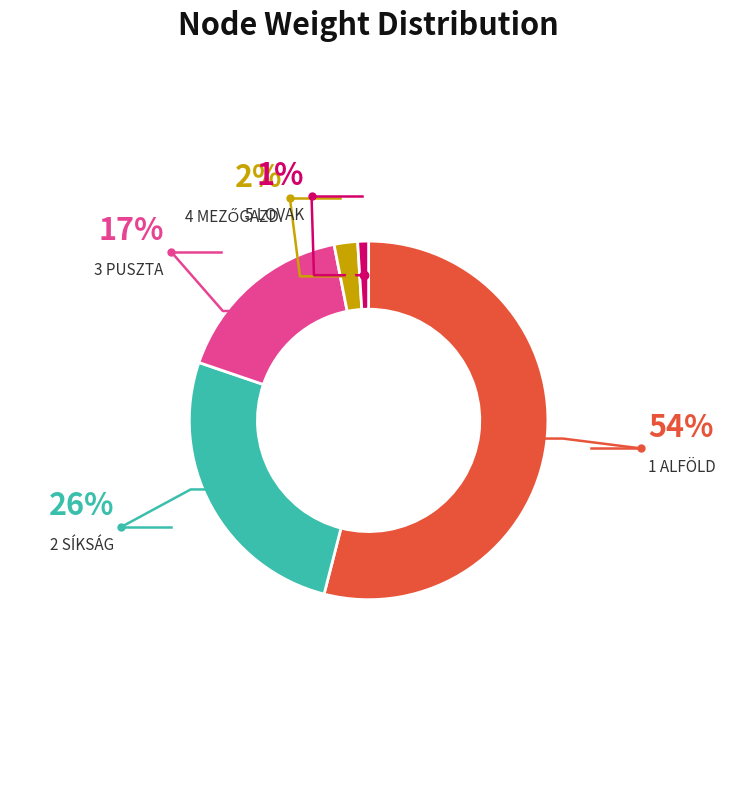

Is there any slice that represents more than half of the pie?

Yes